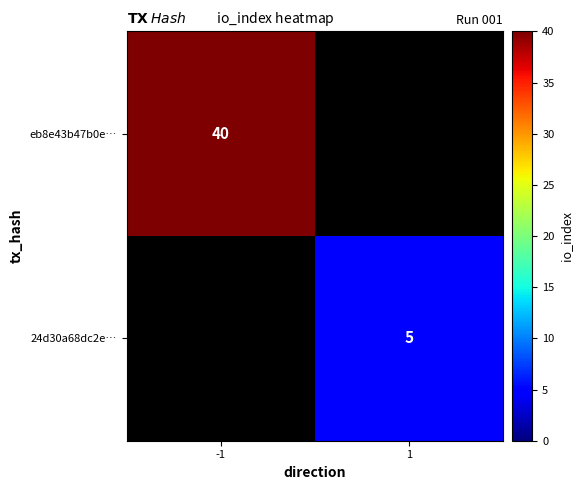

How many categories are shown in the chart?

2